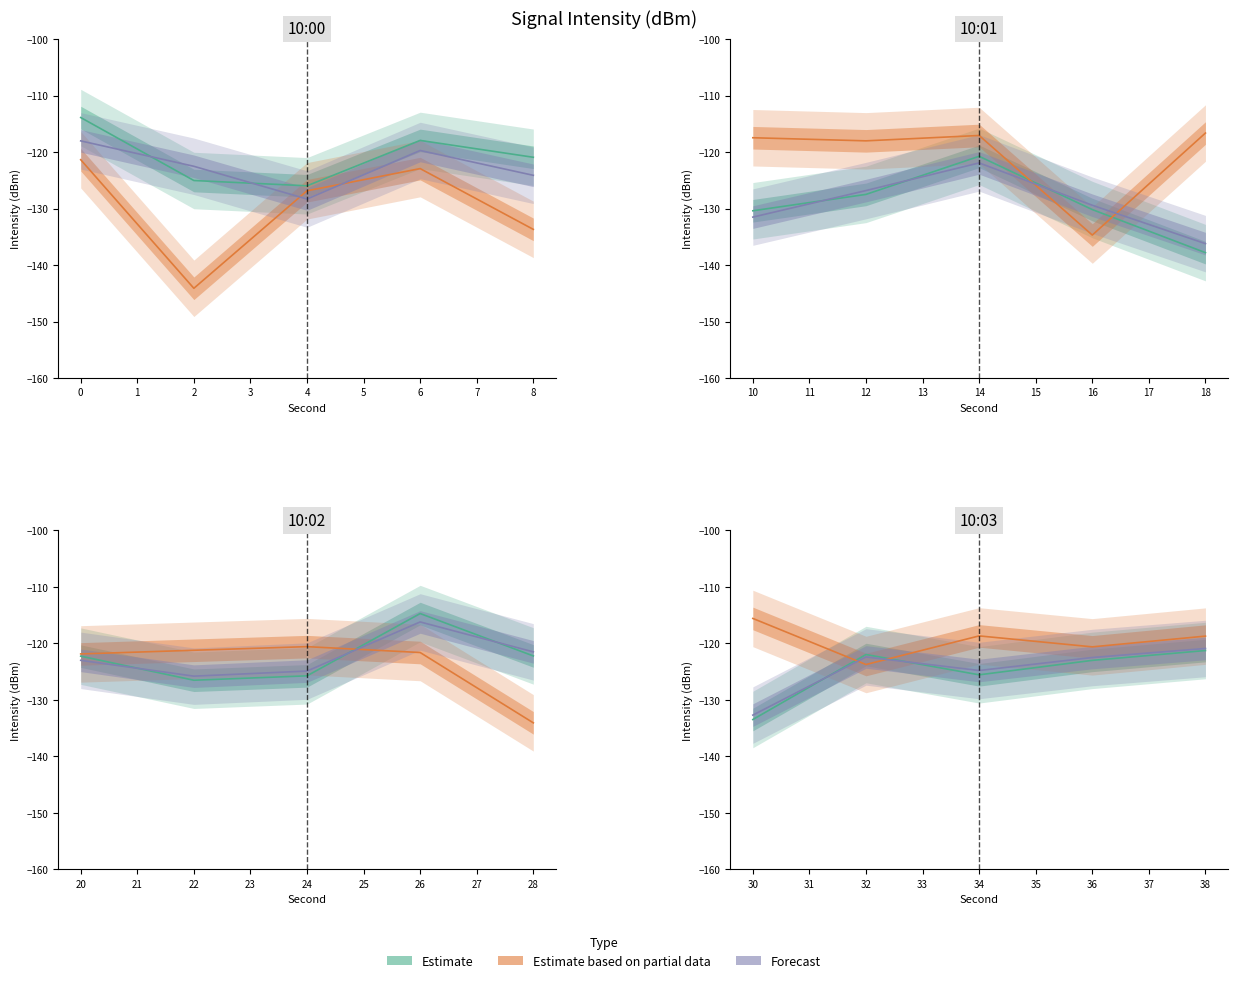

At 38, list the series in order from largest to smallest.

Estimate based on partial data, Forecast, Estimate